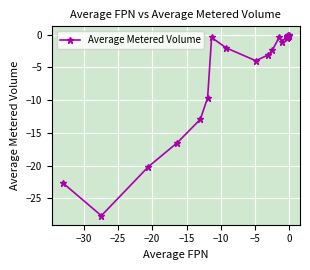

What is the smallest value displayed?

-27.6